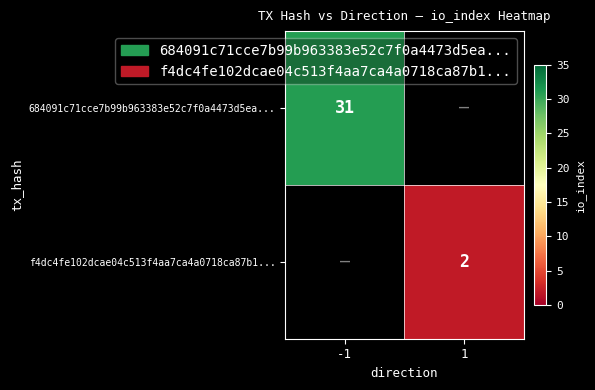

Which label corresponds to the smallest value in the chart?

1